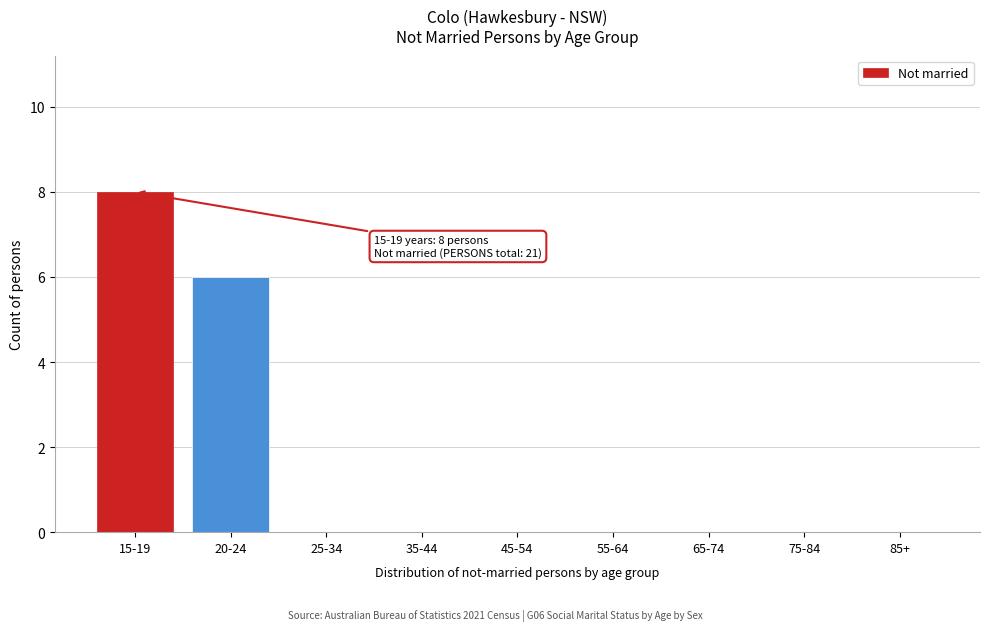

Reading left to right, what are all the values shown in this chart?

15-19=8	20-24=6	25-34=0	35-44=0	45-54=0	55-64=0	65-74=0	75-84=0	85+=0